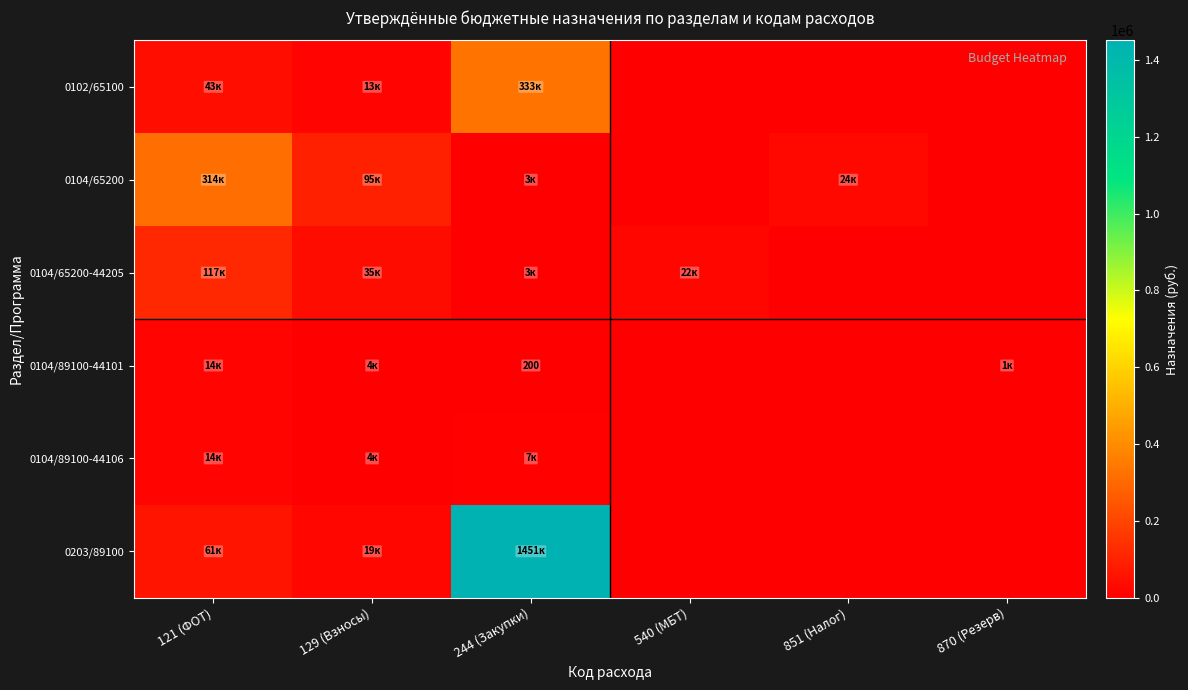

Is it true that 0104/89100-44106 equals 6868.0 at 244 (Закупки)?

True